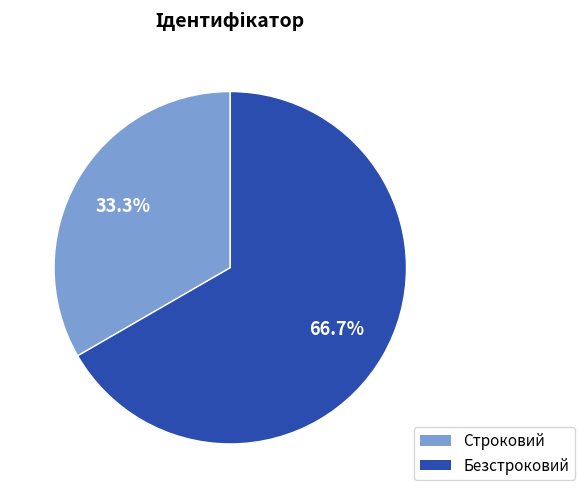

Does Безстроковий represent more than half of the total?

Yes